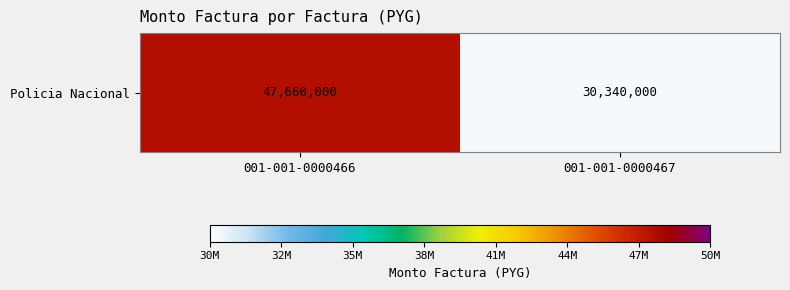

What is the change in value from 001-001-0000466 to 001-001-0000467?

-17320000